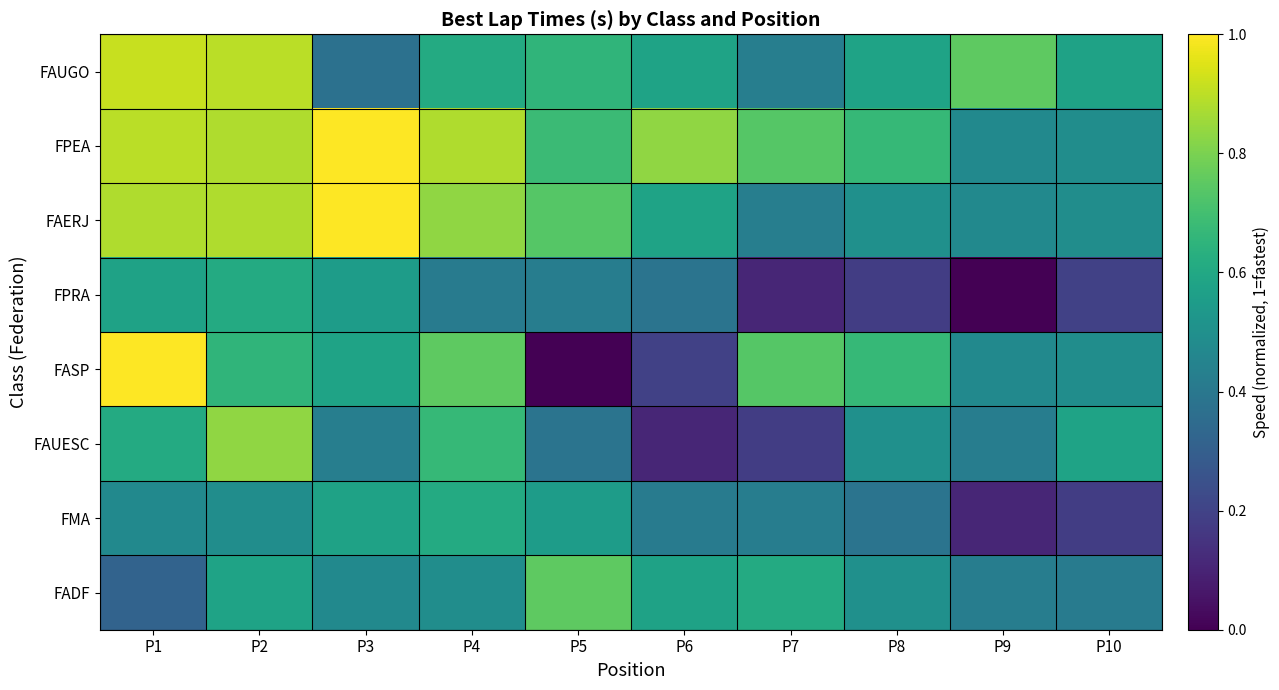

Which series changed the most between P1 and P4?

FAUGO